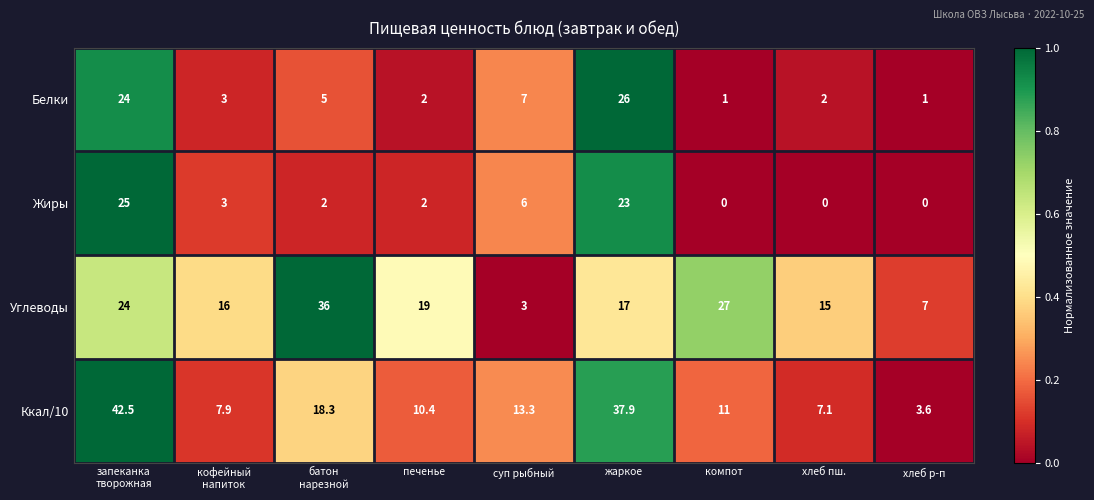

What is the difference between the Углеводы values at печенье and компот?

8.0